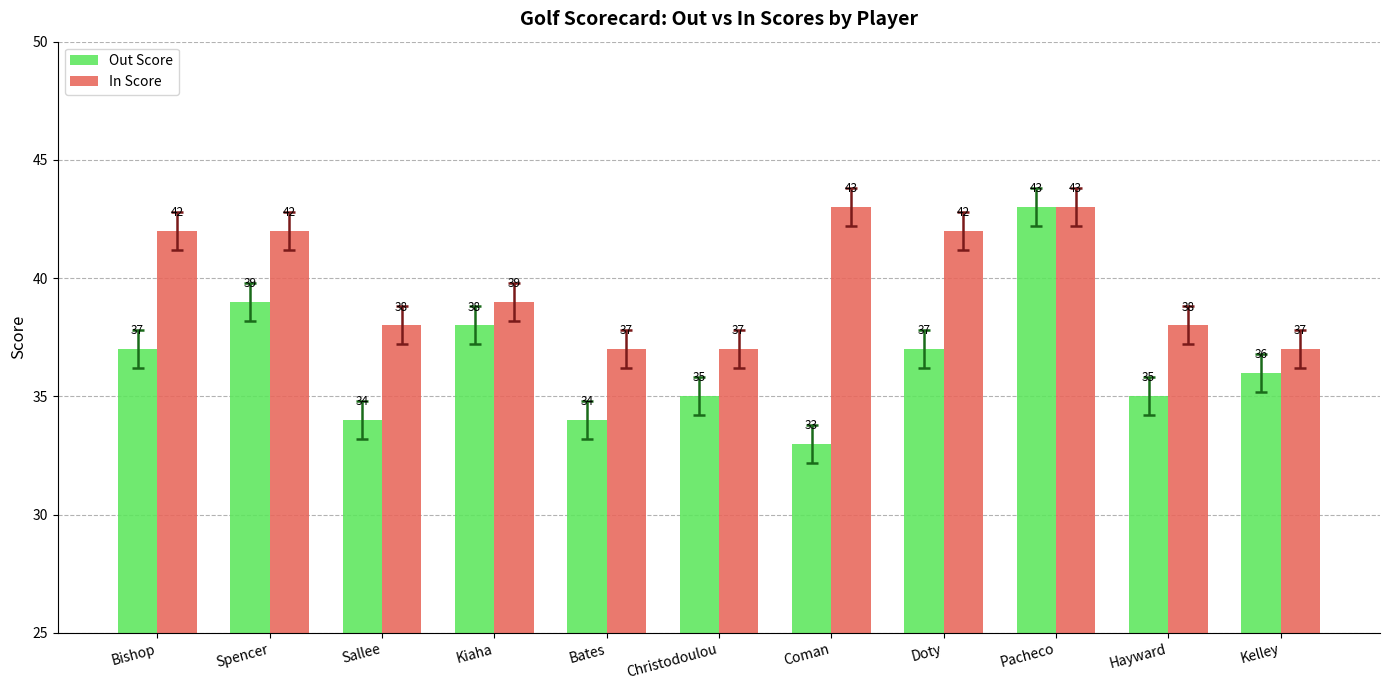

Rank the series by their average value, from lowest to highest.

Out Score, In Score